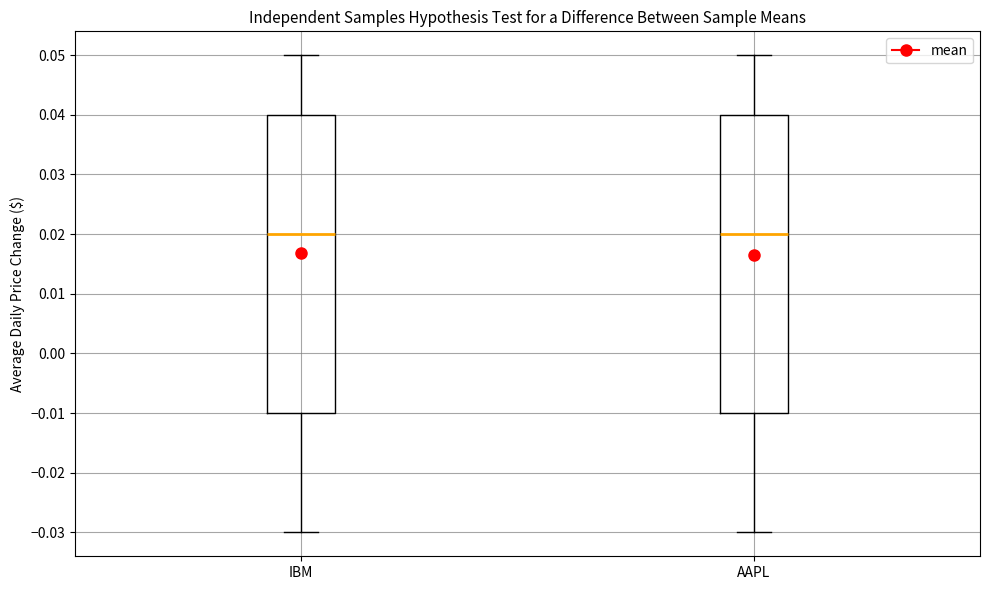

Reading left to right, read every box against the y-axis: the position of its median line, the range the box covers, and the ends of its whiskers. The values are not printed on the chart, so give them approximately, as read against the axis.

IBM: median 0.02, box -0.01 to 0.04, whiskers -0.03 to 0.05
AAPL: median 0.02, box -0.01 to 0.04, whiskers -0.03 to 0.05